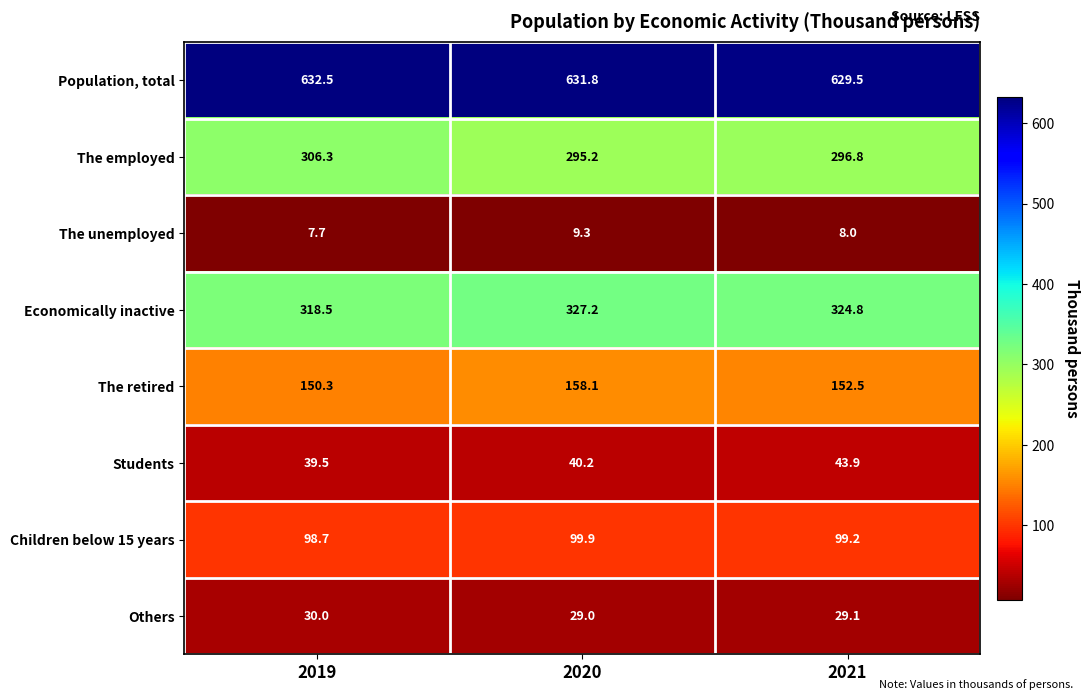

Reading left to right, transcribe all the data shown in this chart.

Population, total: 2019=632.5	2020=631.8	2021=629.5
The employed: 2019=306.3	2020=295.2	2021=296.8
The unemployed: 2019=7.7	2020=9.3	2021=8.0
Economically inactive: 2019=318.5	2020=327.2	2021=324.8
The retired: 2019=150.3	2020=158.1	2021=152.5
Students: 2019=39.5	2020=40.2	2021=43.9
Children below 15 years: 2019=98.7	2020=99.9	2021=99.2
Others: 2019=30.0	2020=29.0	2021=29.1